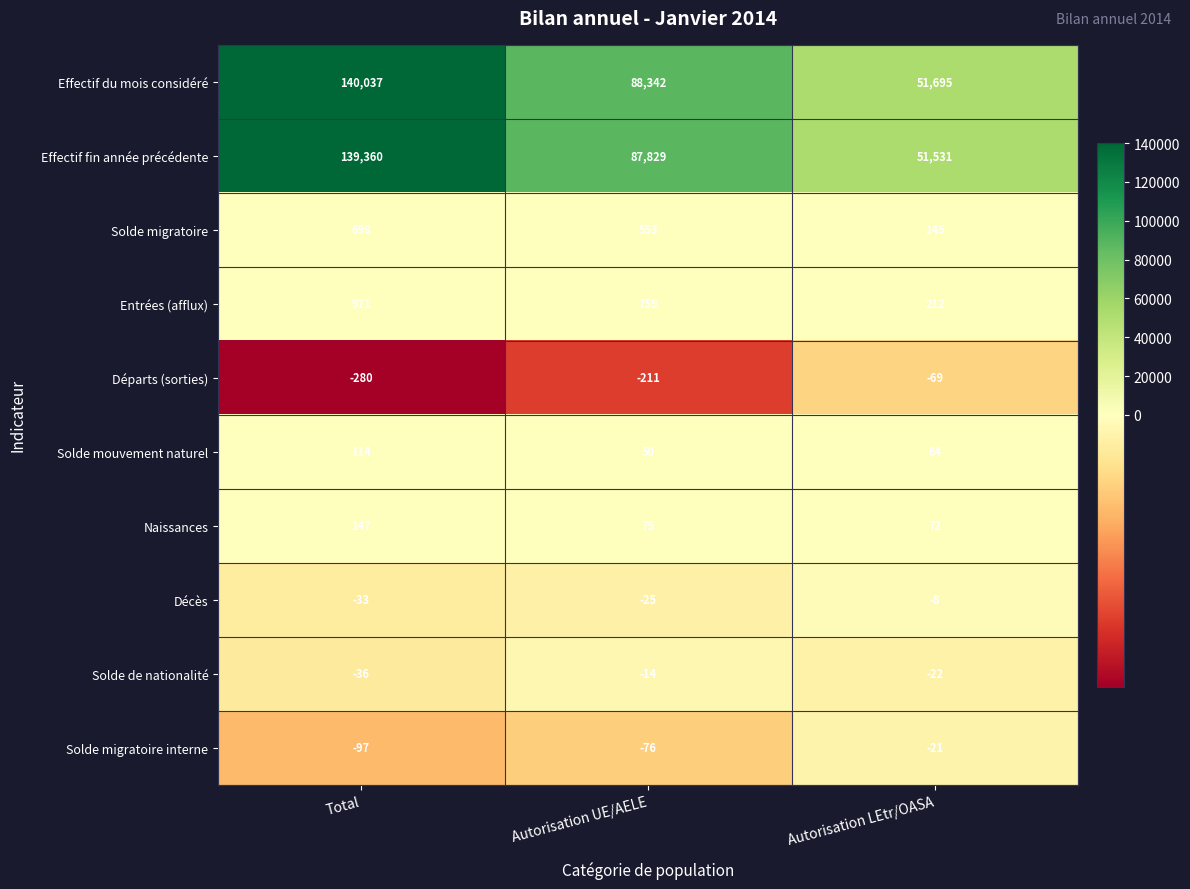

What is the average value of the Solde de nationalité series?

-24